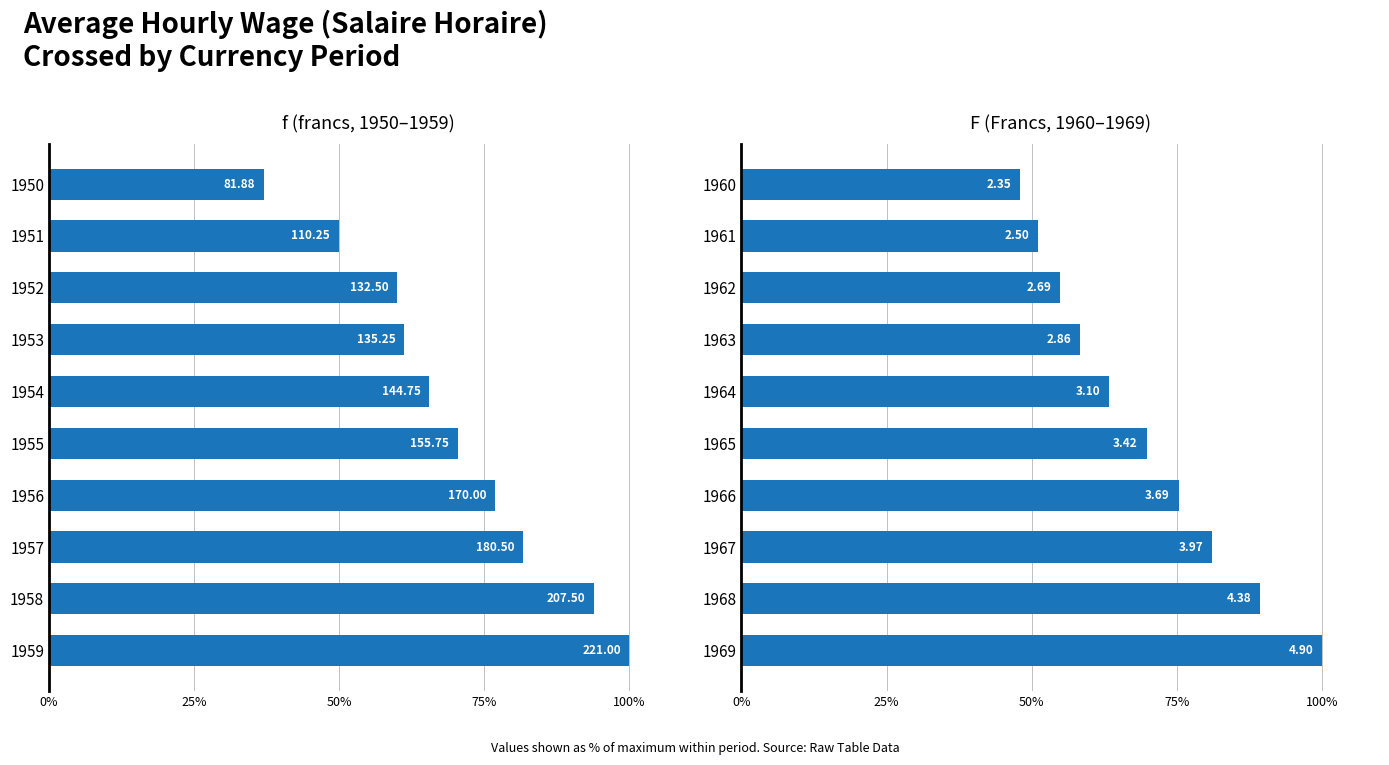

What is the minimum value shown in the chart?

37.0